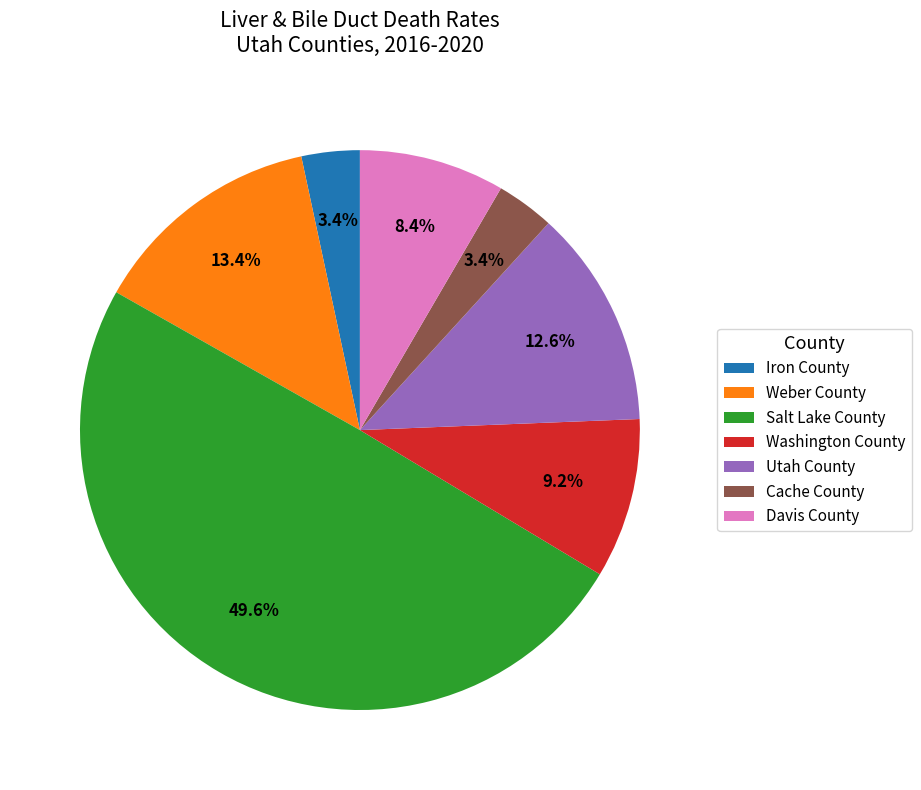

What is the ratio of the value at Davis County to the value at Utah County?

0.7